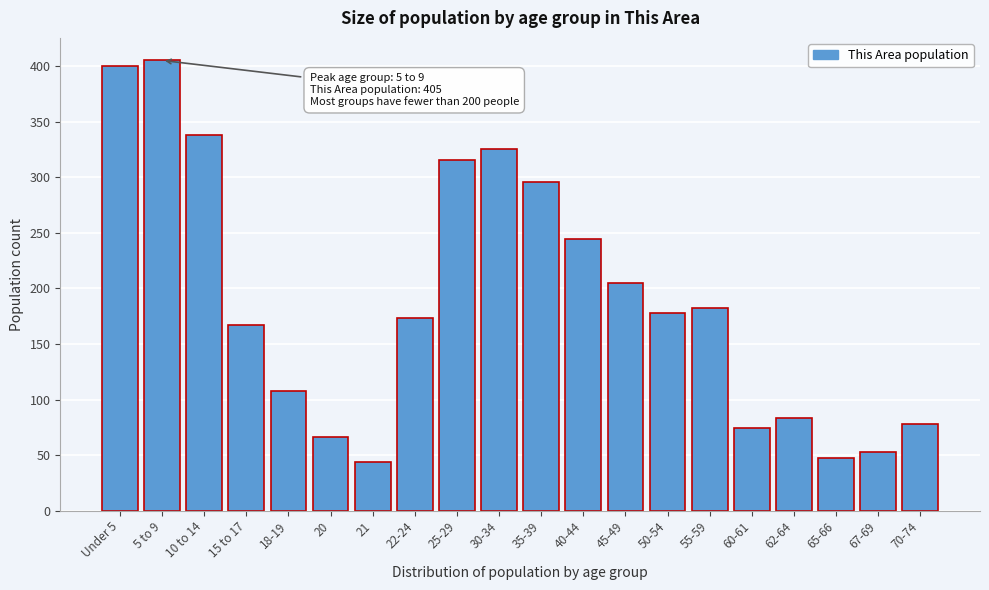

Reading right to left, what are all the values shown in this chart?

78	53	47	83	74	182	178	205	244	296	325	315	173	44	66	108	167	338	405	400